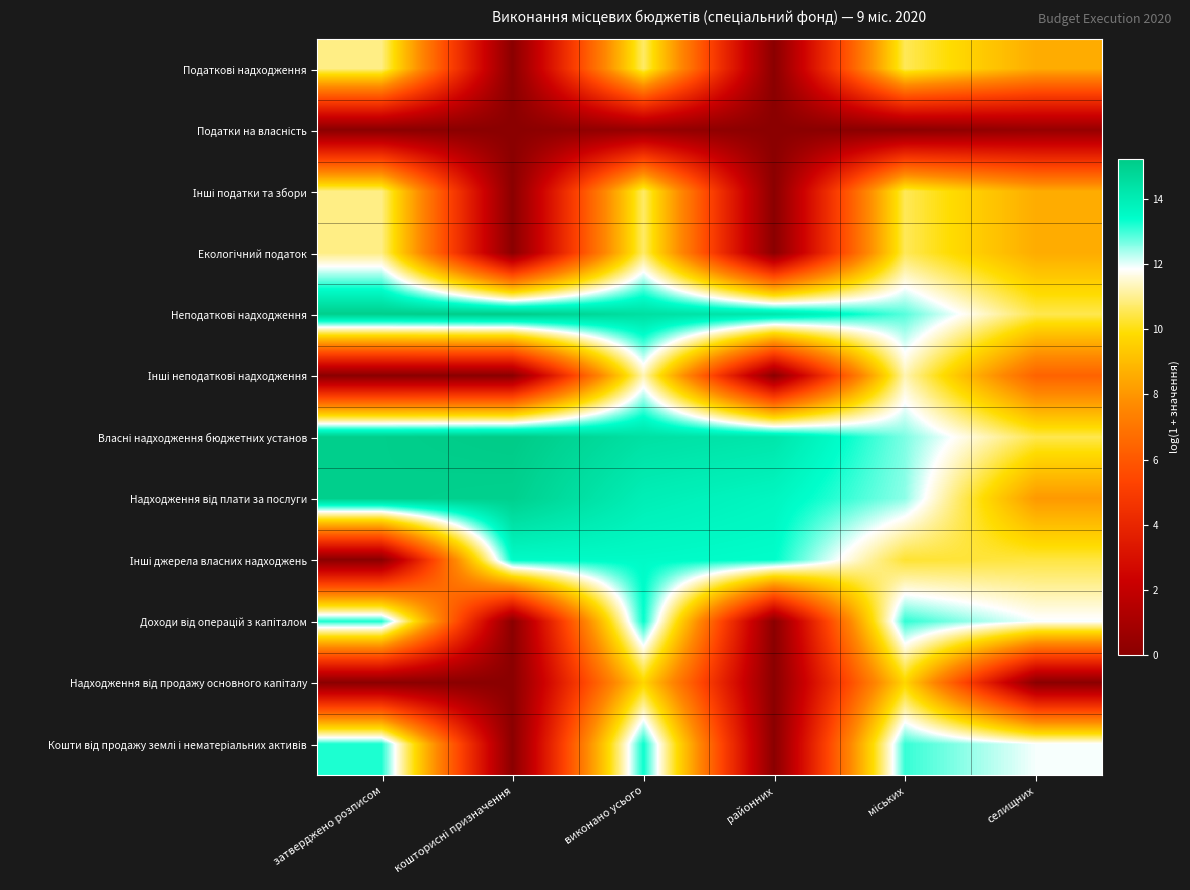

Rank the series at виконано усього from highest to lowest value.

Неподаткові надходження, Власні надходження бюджетних установ, Надходження від плати за послуги, Інші джерела власних надходжень, Доходи від операцій з капіталом, Кошти від продажу землі і нематеріальних активів, Інші неподаткові надходження, Податкові надходження, Інші податки та збори, Екологічний податок, Надходження від продажу основного капіталу, Податки на власність